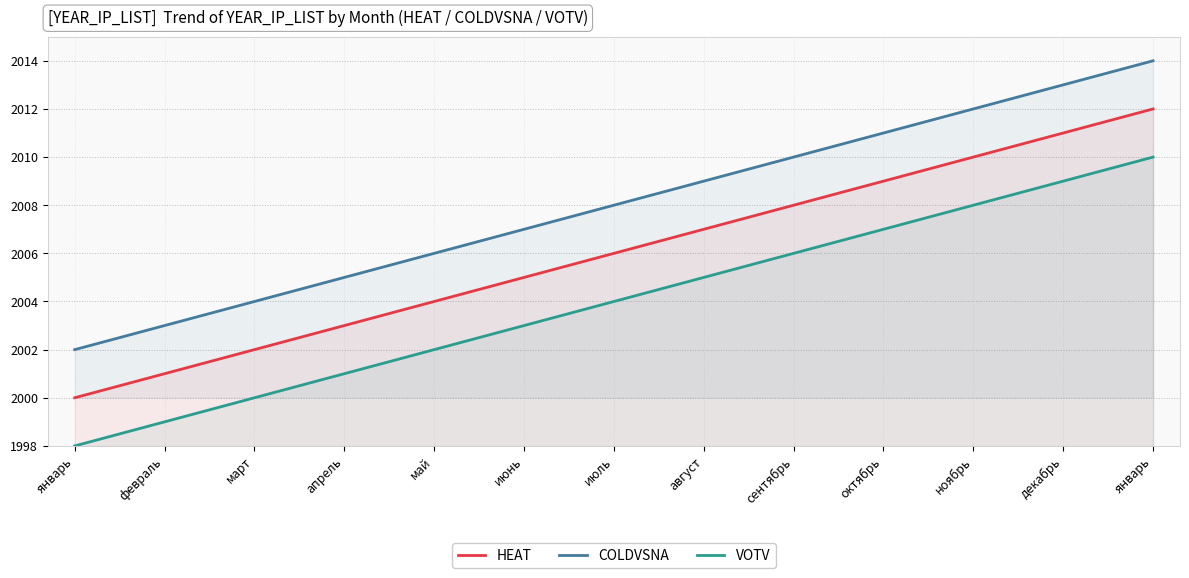

Which label corresponds to the smallest value in the chart?

январь